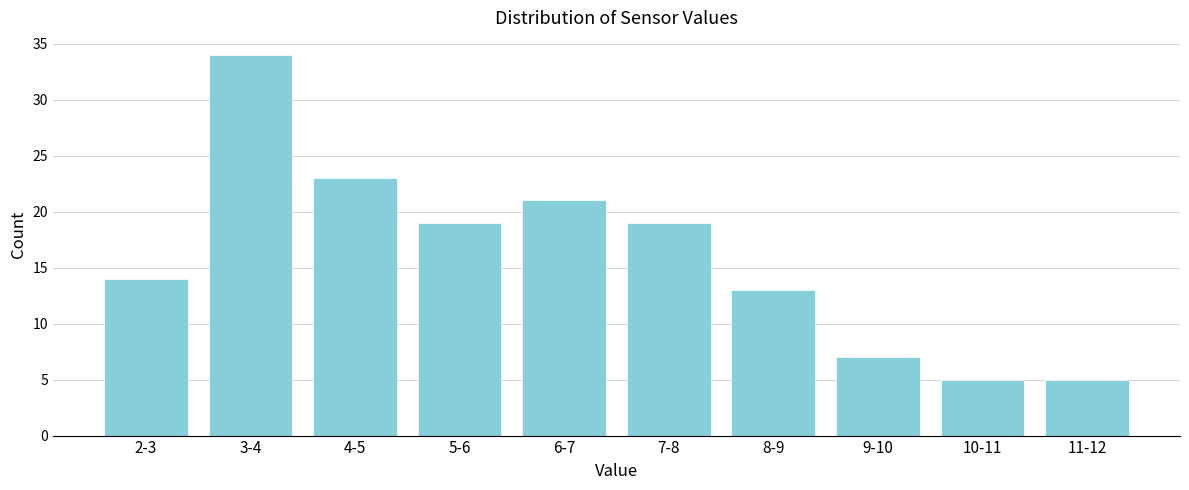

Reading left to right, list all the values displayed in this chart.

14	34	23	19	21	19	13	7	5	5